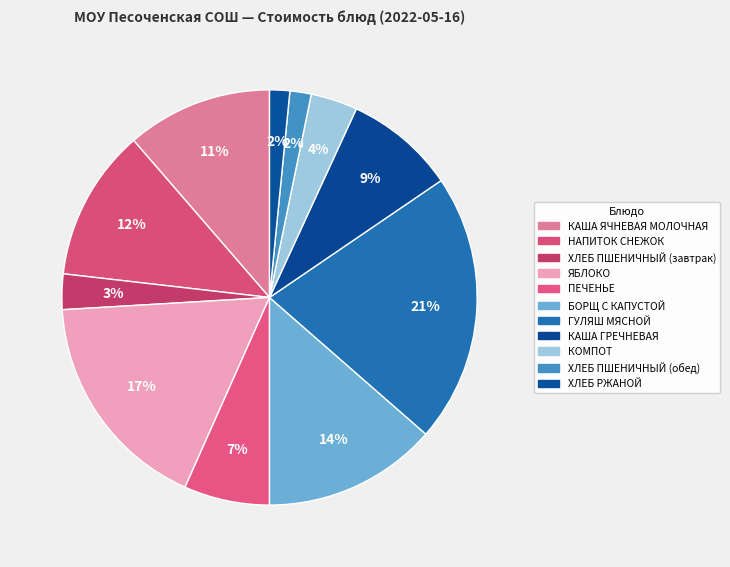

True or false: КАША ГРЕЧНЕВАЯ accounts for 1% of the total.

False